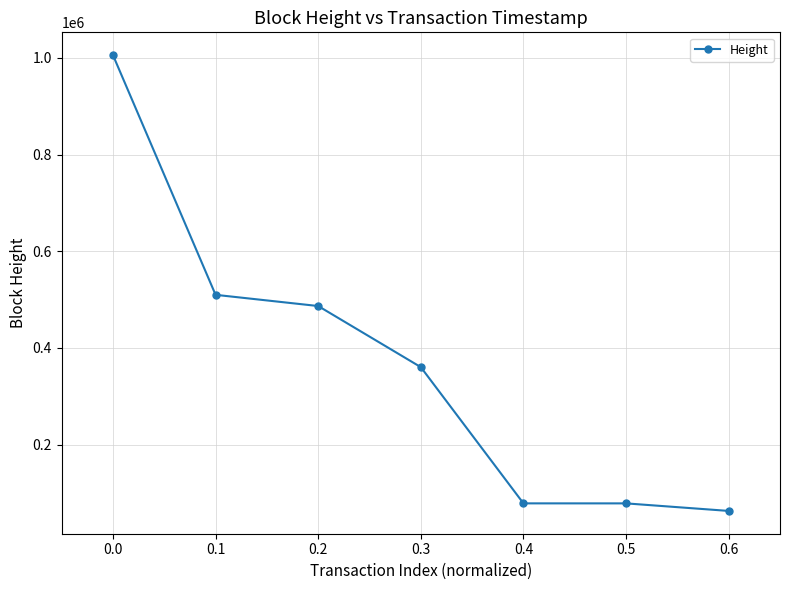

What is the change in value from 0.2 to 0.5?

-408111